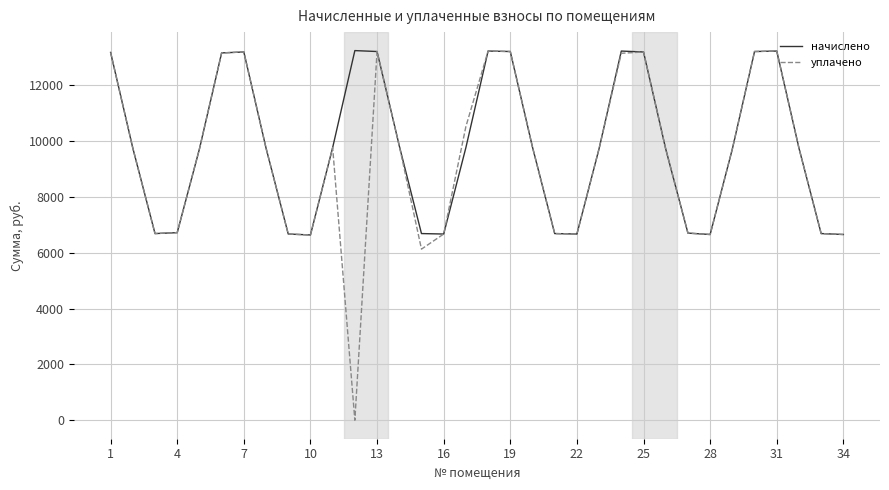

Which series has the largest total across all categories?

начислено